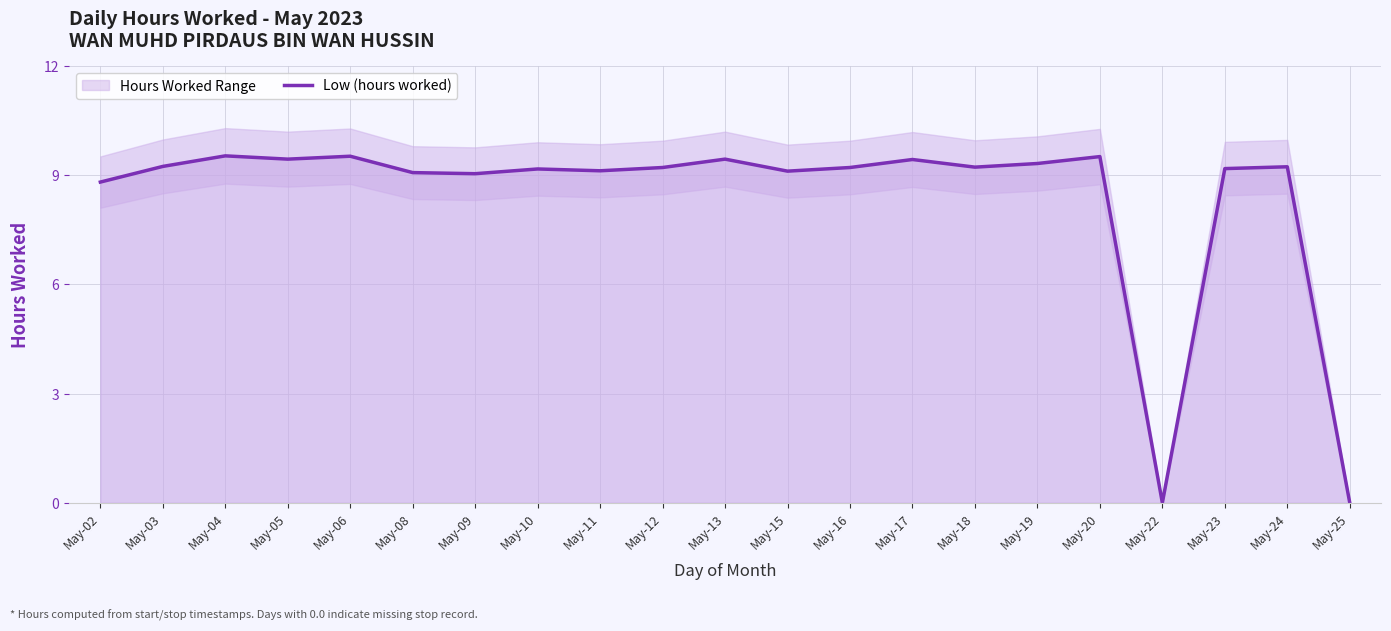

How many data points are less than 9?

3